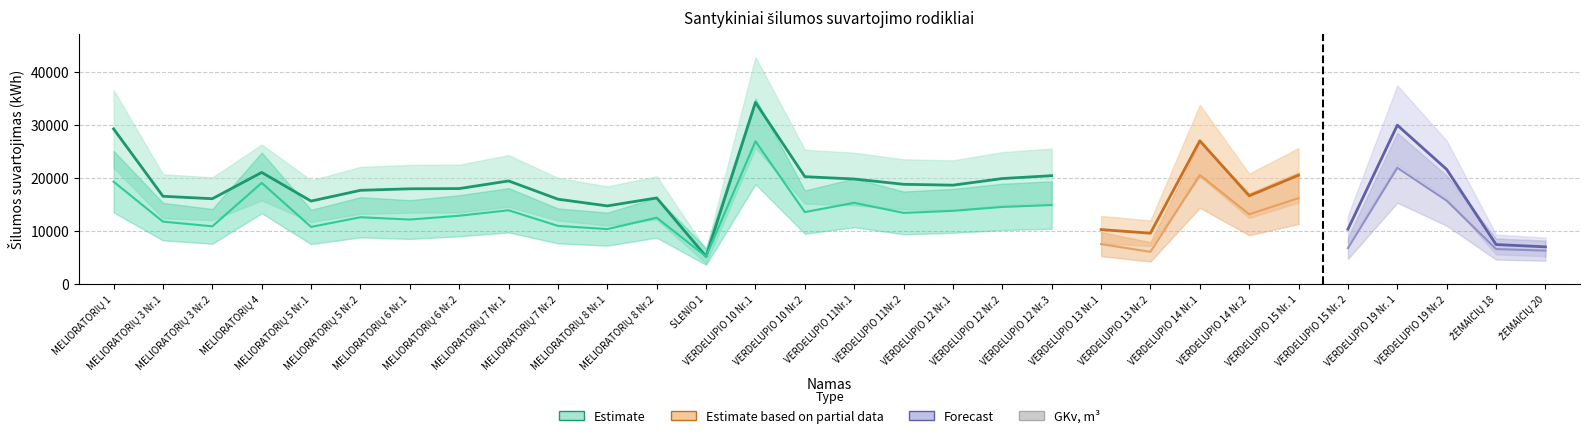

Is it true that QPŠ (kWh) equals 12601.0 at VERDĖLUPIO 14 Nr.1?

False